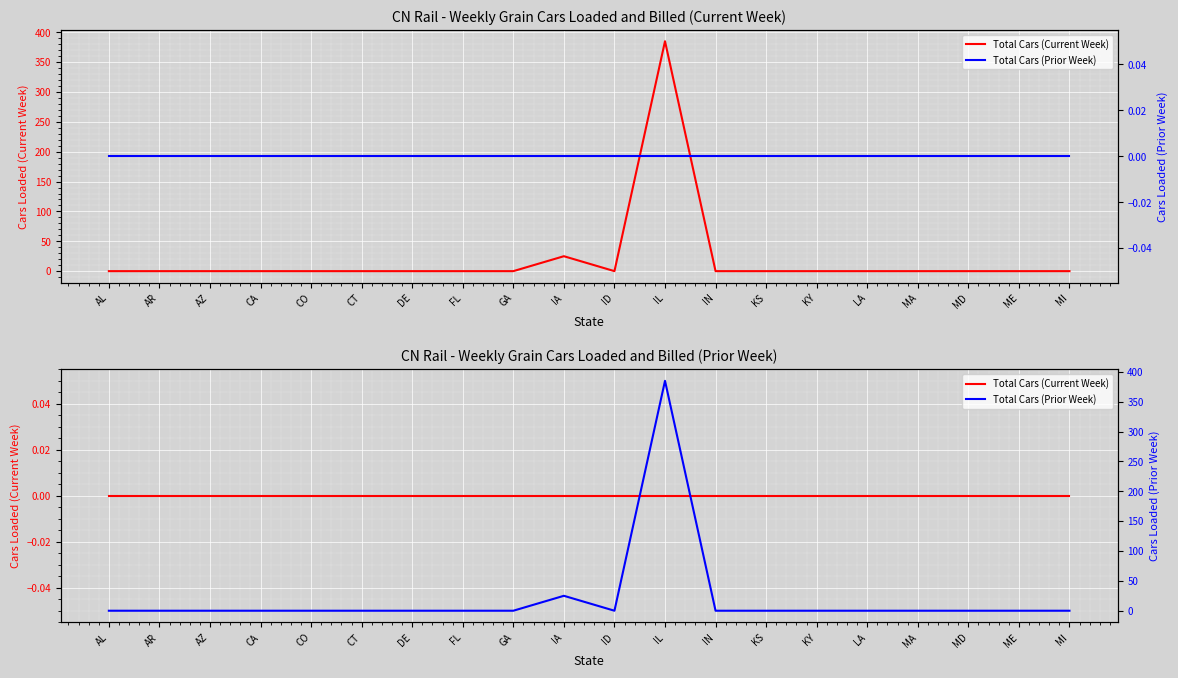

What are all the series names shown in the legend?

Total Cars (Current Week), Total Cars (Prior Week)